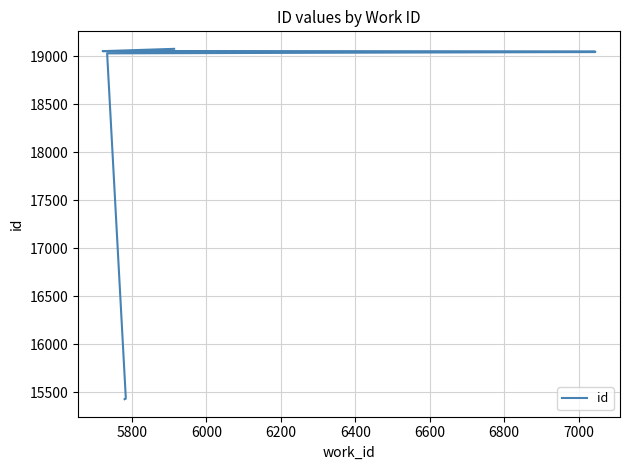

How many lines are shown in the chart?

1